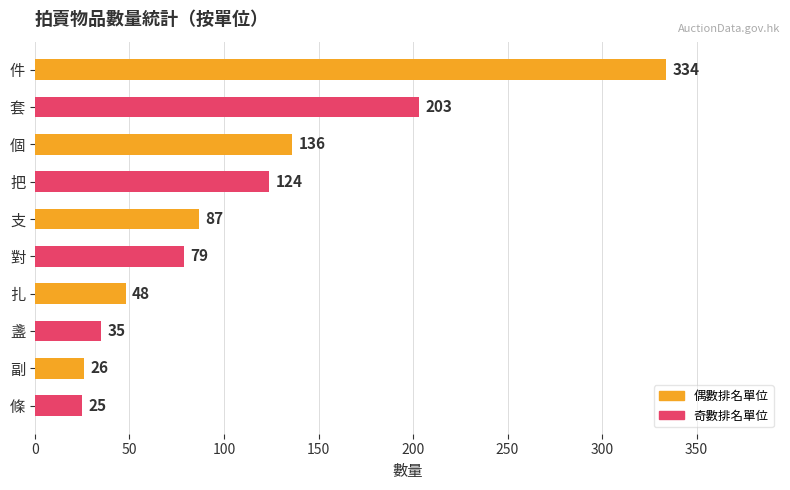

Reading bottom to top, what are all the values shown in this chart?

條=25	副=26	盞=35	扎=48	對=79	支=87	把=124	個=136	套=203	件=334